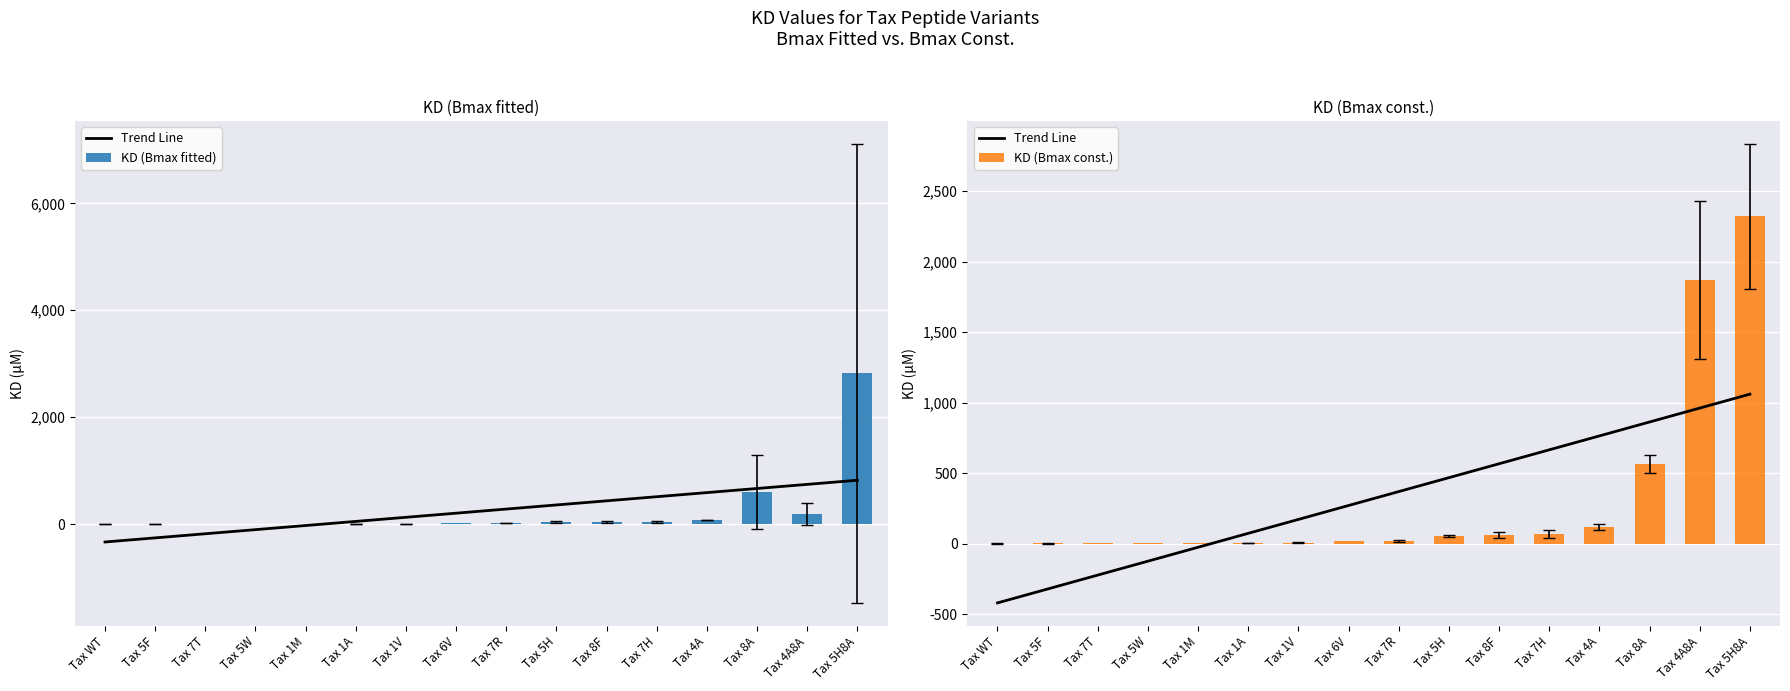

Reading left to right, extract all data points from this chart.

Trend Line: -419.3	-320.6	-221.9	-123.3	-24.6	74.1	172.7	271.4	370.1	468.8	567.4	666.1	764.8	863.5	962.1	1060.8
KD (Bmax fitted): 2.0	3.4	3.4	6.1	6.1	4.2	6.9	13.5	11.5	36.2	37.1	45.8	72.5	599.0	194.0	2816.0
KD (Bmax const.): 1.7	2.7	2.8	5.0	6.1	6.5	8.0	21.1	21.4	56.1	60.0	67.8	118.0	565.0	1869.0	2321.0